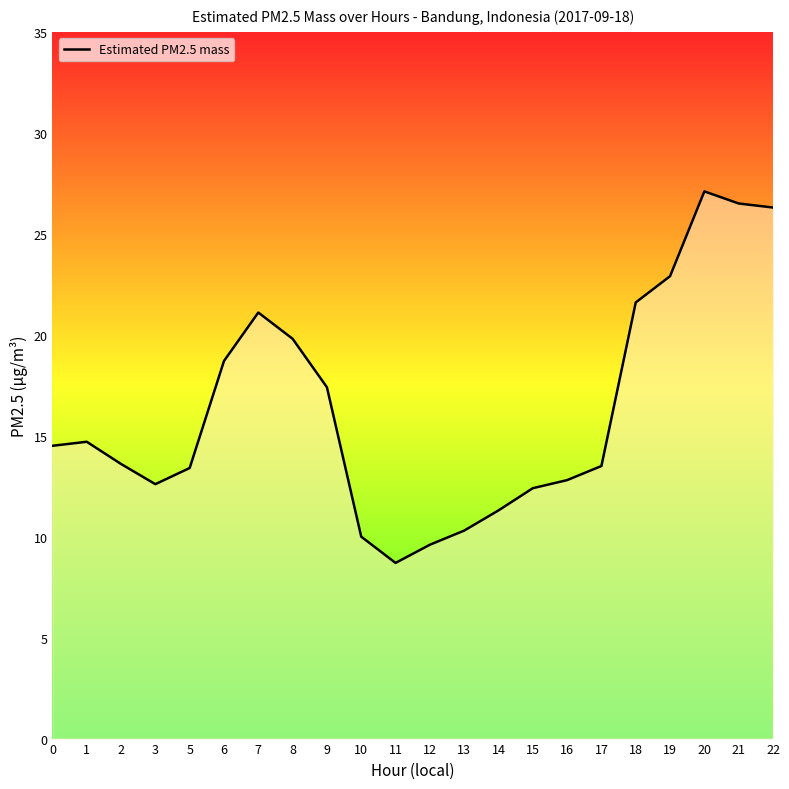

Count the number of categories in the chart.

22